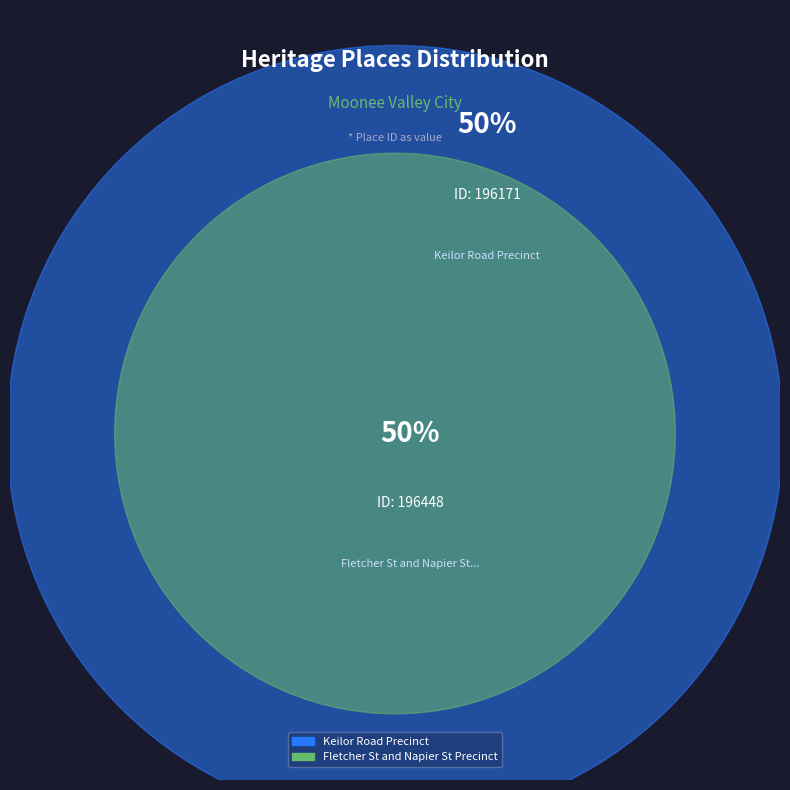

The Fletcher St and Napier St Precinct slice represents 50% of the pie. True or false?

True